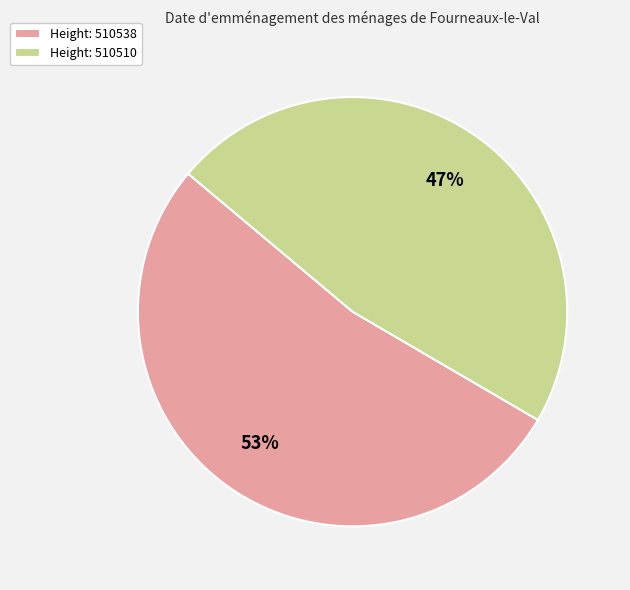

Which category has the biggest portion of the pie?

Height: 510538